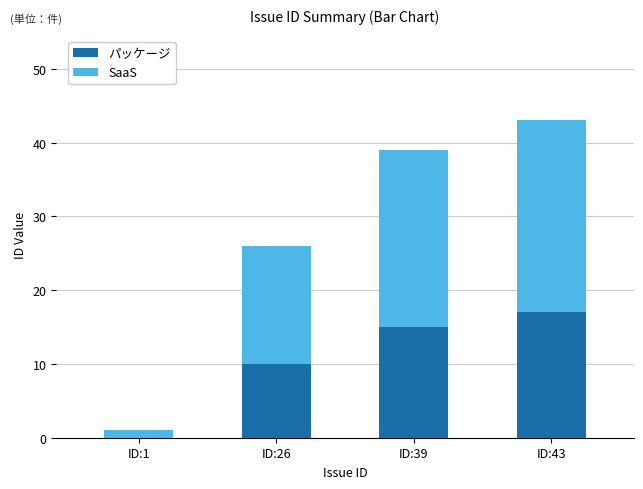

True or false: パッケージ has a value of 15 at ID:39.

True